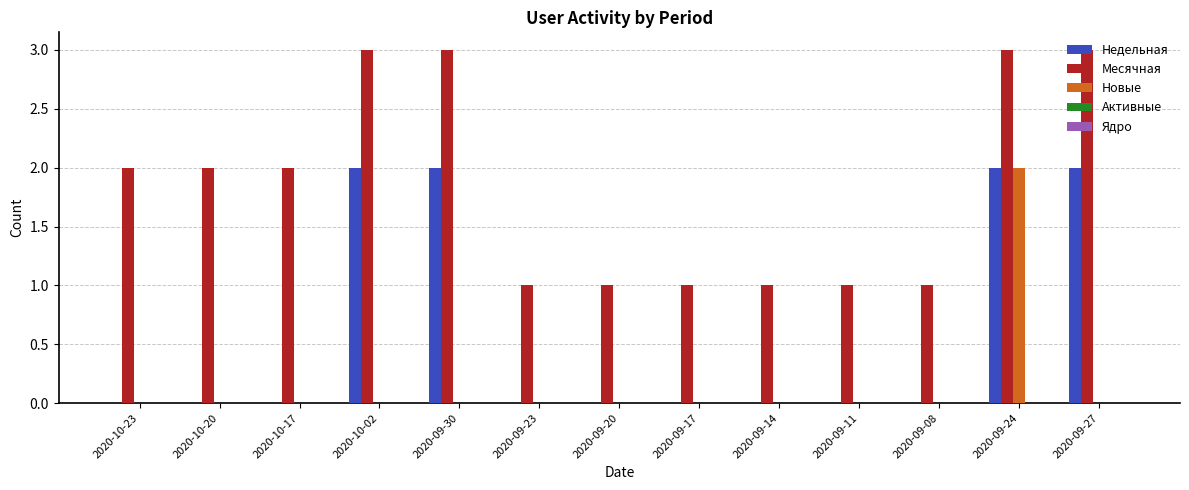

What is the sum of all Месячная values?

24